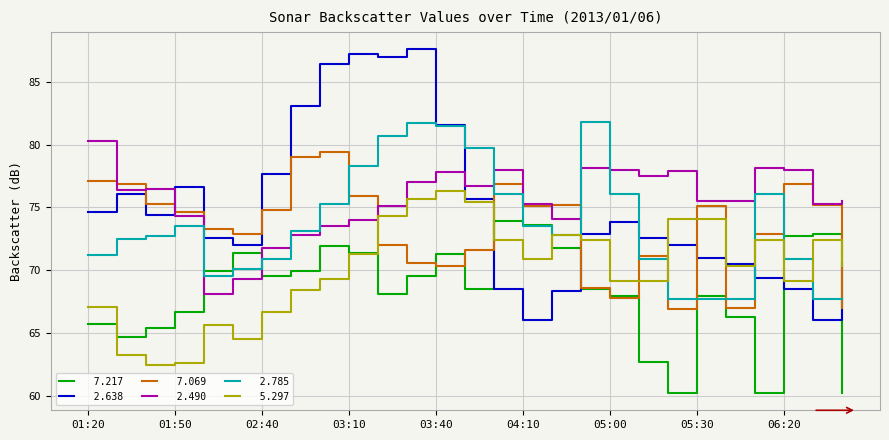

What is the smallest value displayed?

60.2